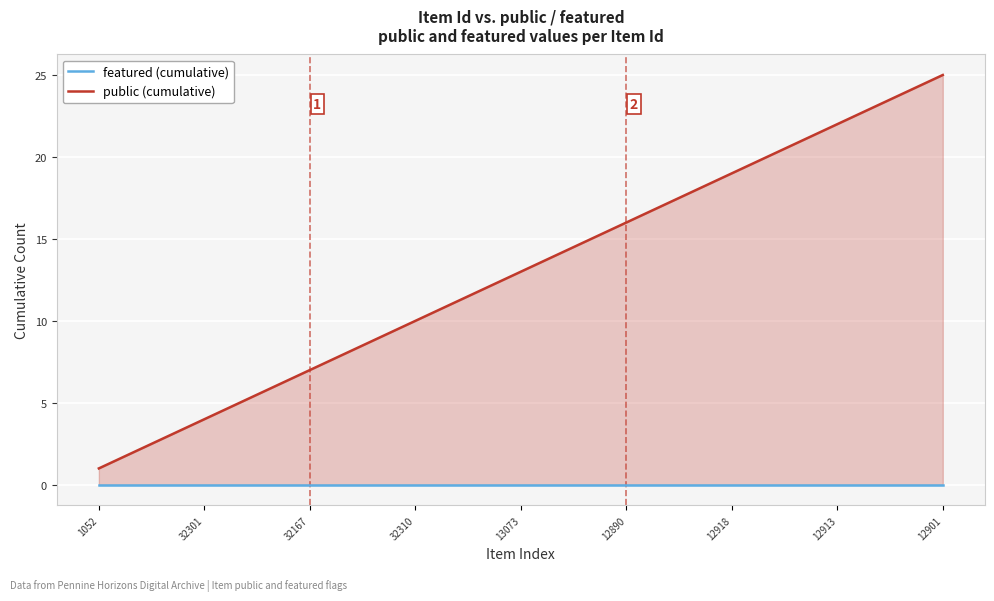

True or false: public (cumulative) and featured (cumulative) cross at least once.

False